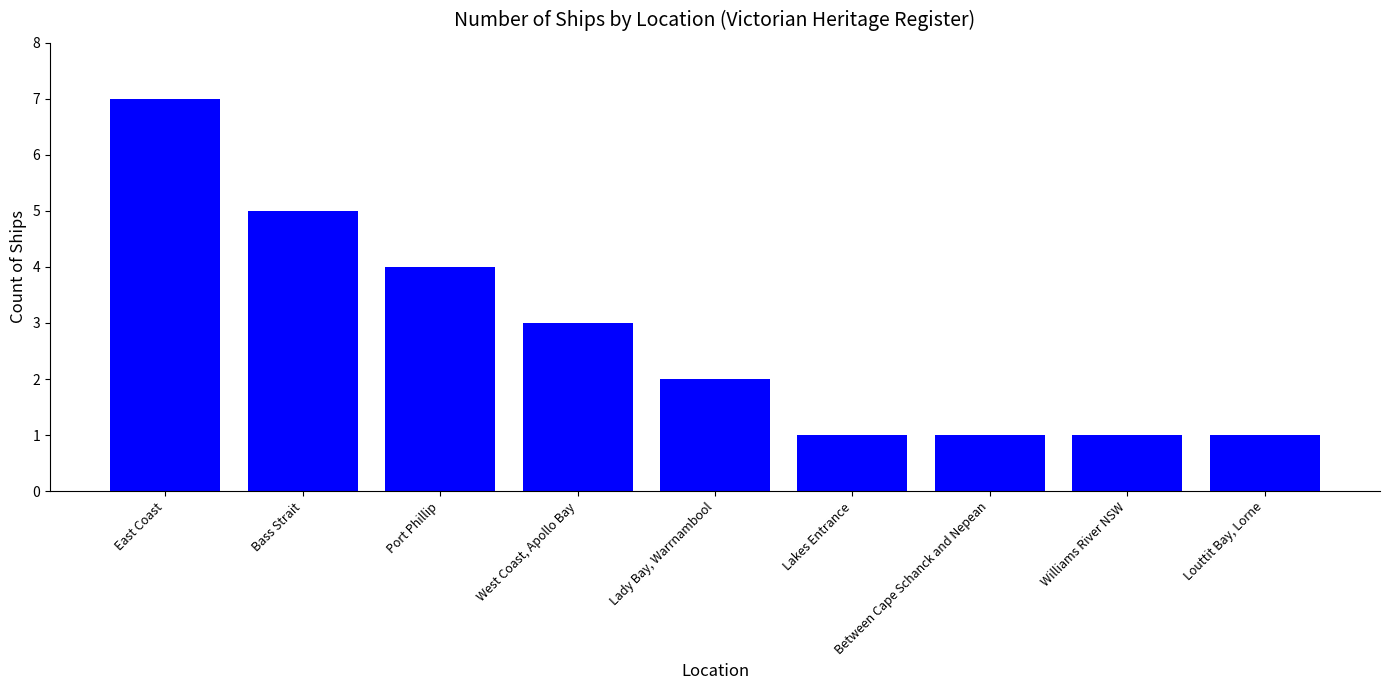

What is the difference between the maximum and minimum values?

6